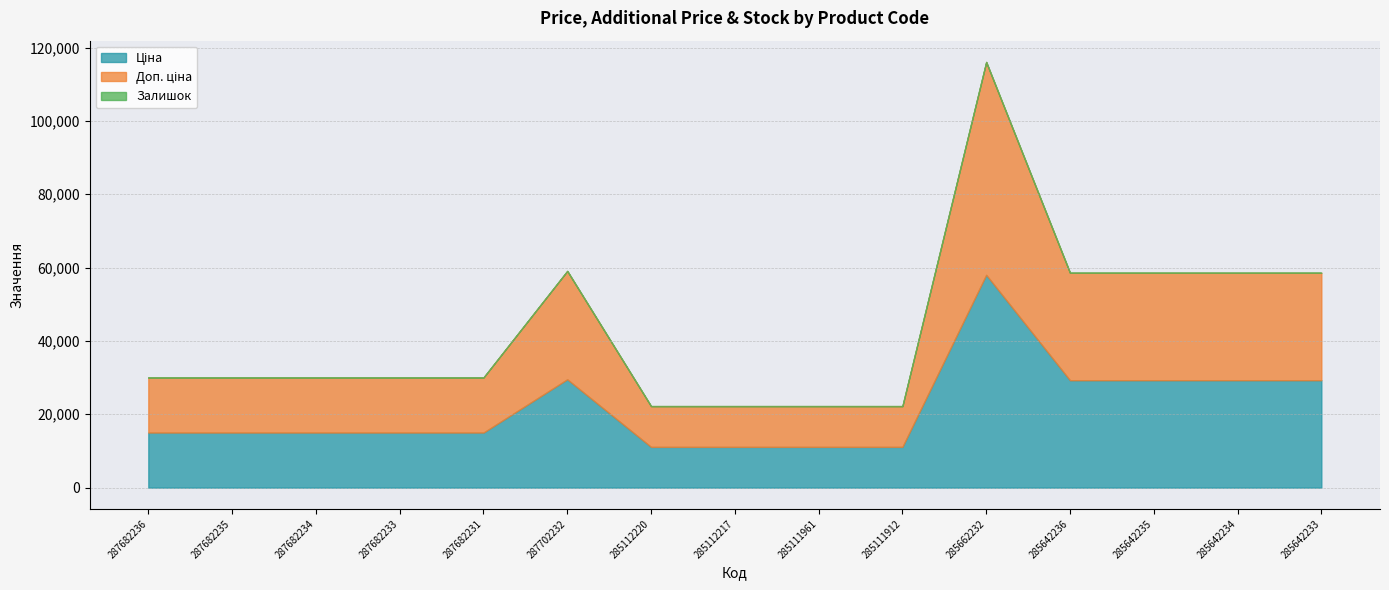

The Доп. ціна series shows 58037.0 at 285662232. True or false?

True